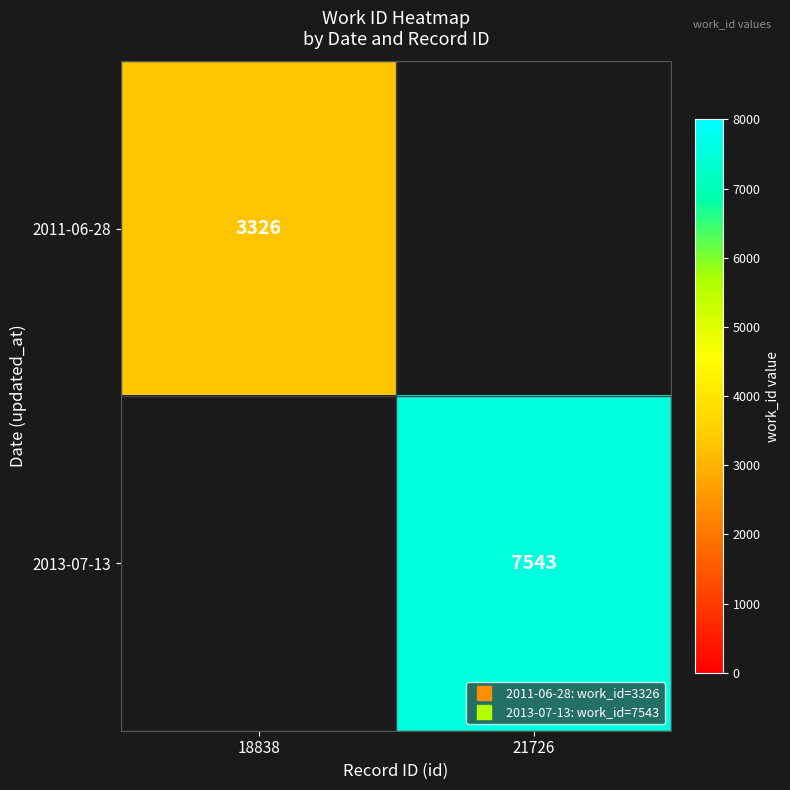

Which series has the largest range (max minus min)?

2011-06-28